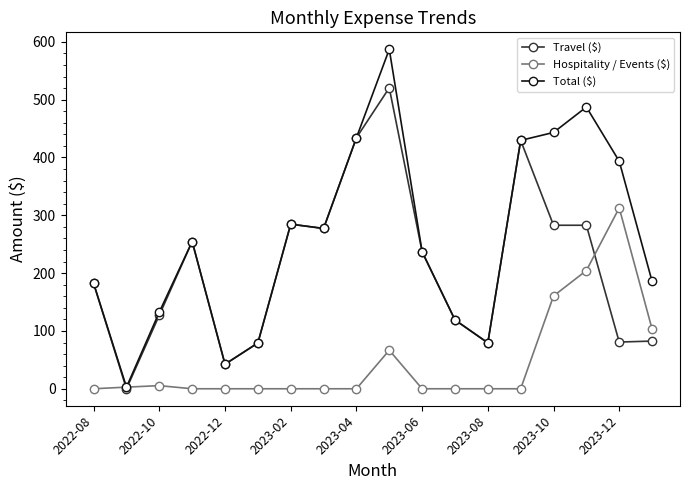

How many interior local peaks does the Total ($) series have?

4